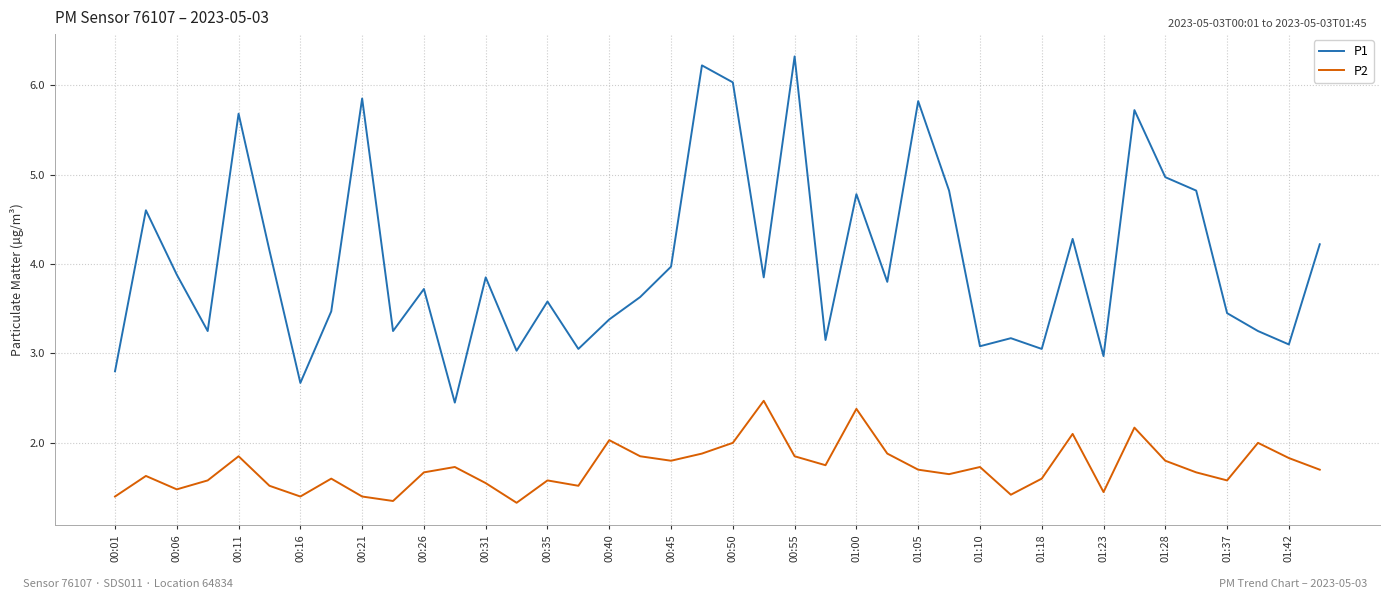

How many distinct data groups are displayed?

2